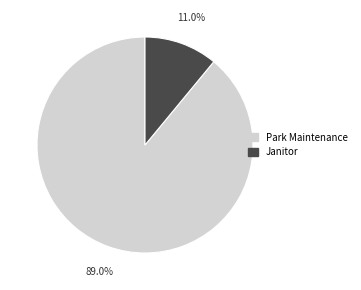

Which slice is the smallest?

Janitor